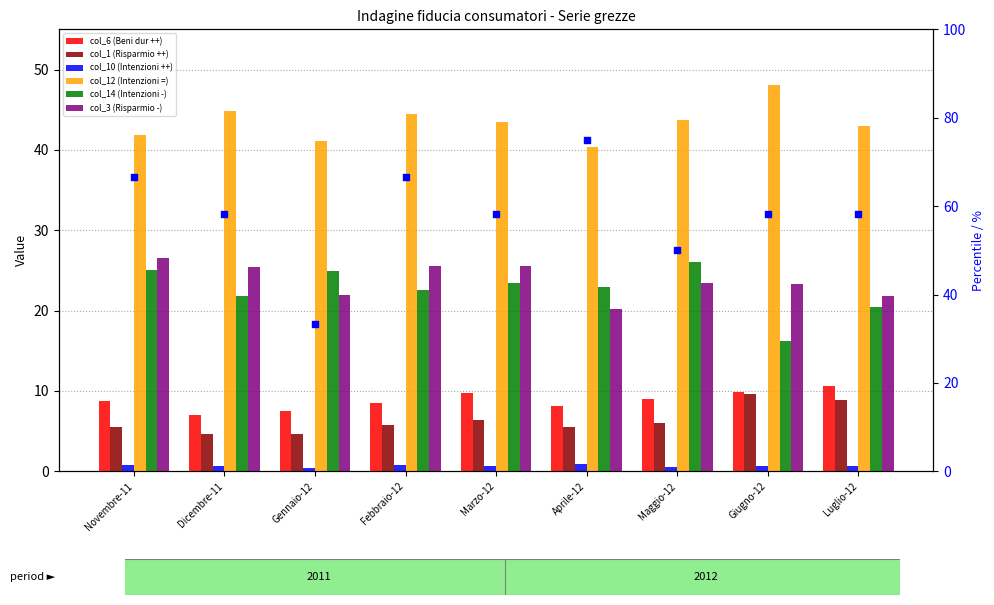

Is the value of col_6 (Beni dur ++) at Dicembre-11 greater than the value of col_10 (Intenzioni ++) at Maggio-12?

Yes